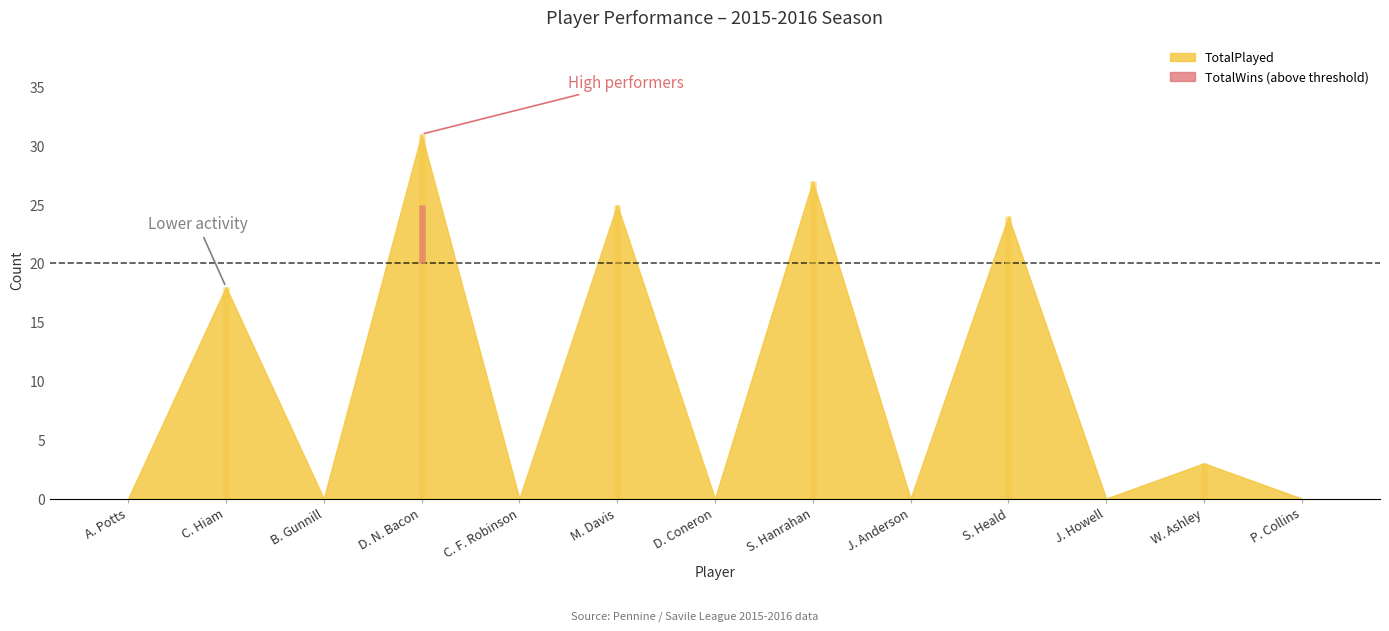

Reading left to right, extract all data points from this chart.

TotalPlayed: A. Potts=0	C. Hiam=18	B. Gunnill=0	D. N. Bacon=31	C. F. Robinson=0	M. Davis=25	D. Coneron=0	S. Hanrahan=27	J. Anderson=0	S. Heald=24	J. Howell=0	W. Ashley=3	P. Collins=0
TotalWins: A. Potts=0	C. Hiam=8	B. Gunnill=0	D. N. Bacon=25	C. F. Robinson=0	M. Davis=12	D. Coneron=0	S. Hanrahan=10	J. Anderson=0	S. Heald=14	J. Howell=0	W. Ashley=1	P. Collins=0